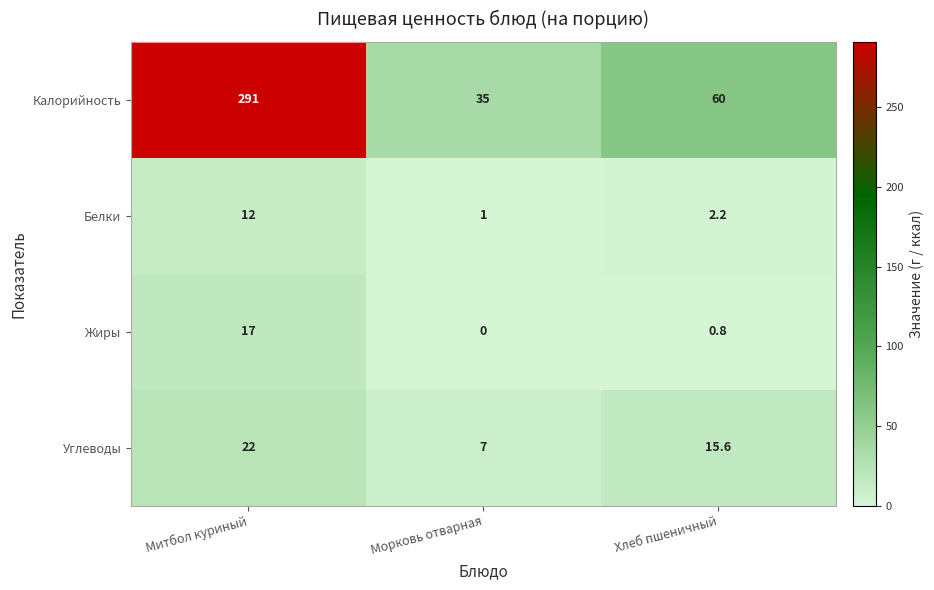

Which series has the largest range (max minus min)?

Калорийность